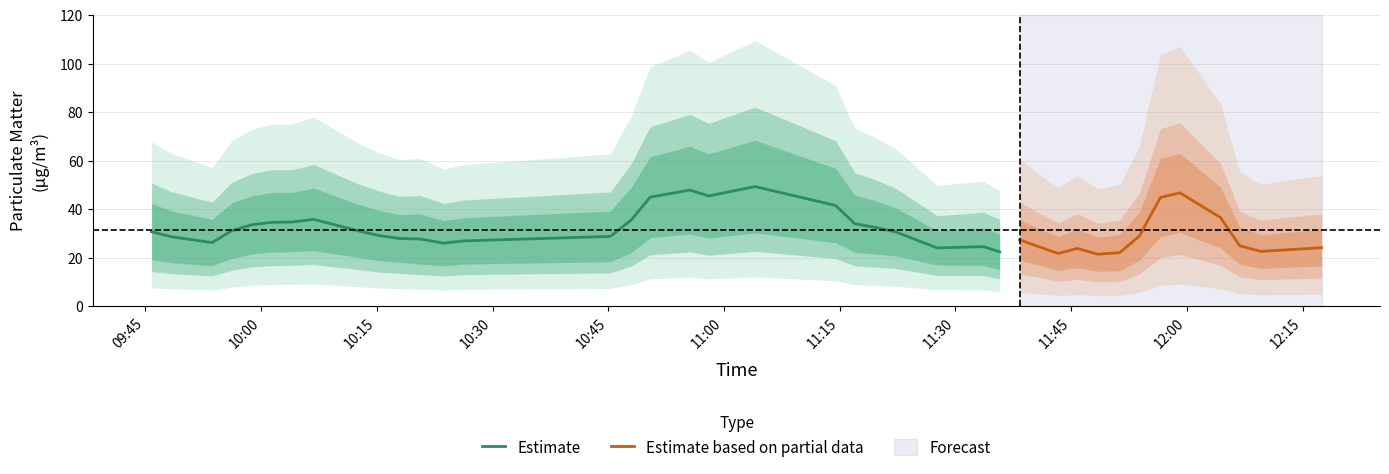

What is the difference between the highest and lowest values at 19?

24.9